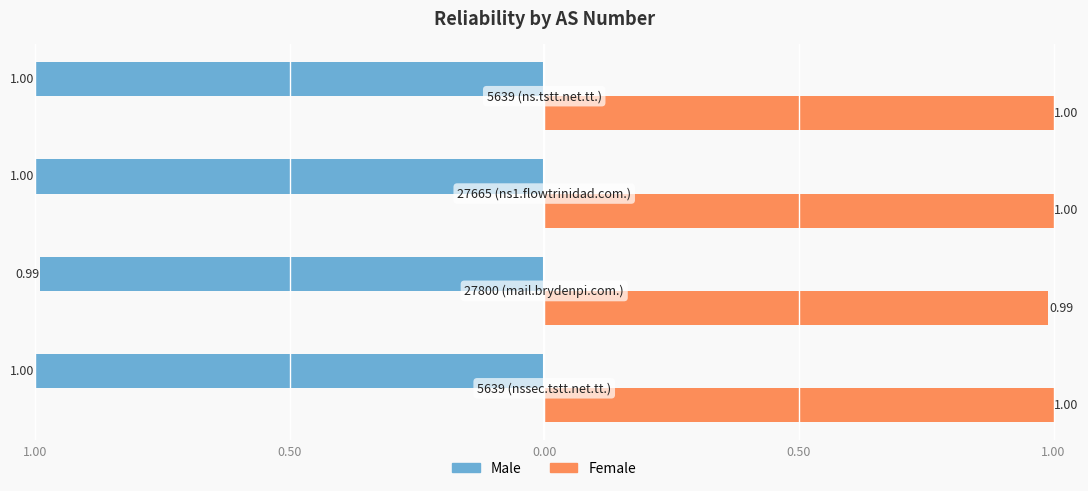

What are all the series names shown in the legend?

Male, Female